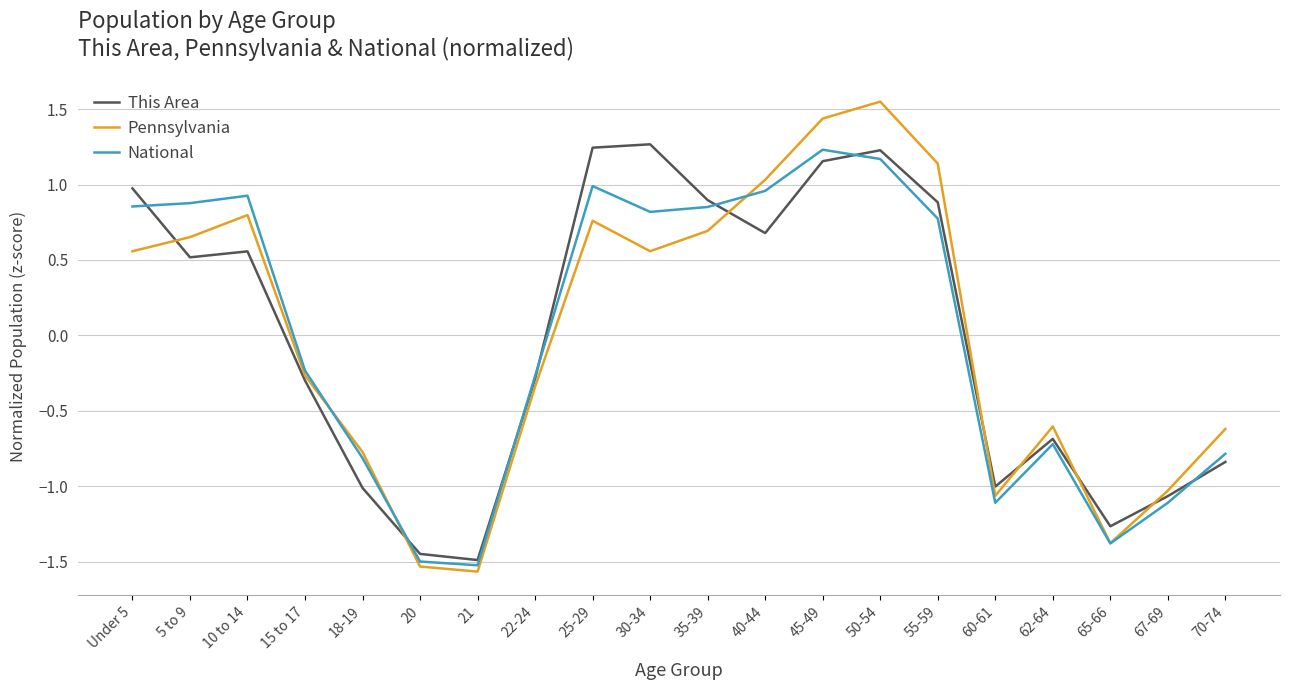

Which series changed the most between 30-34 and 70-74?

This Area